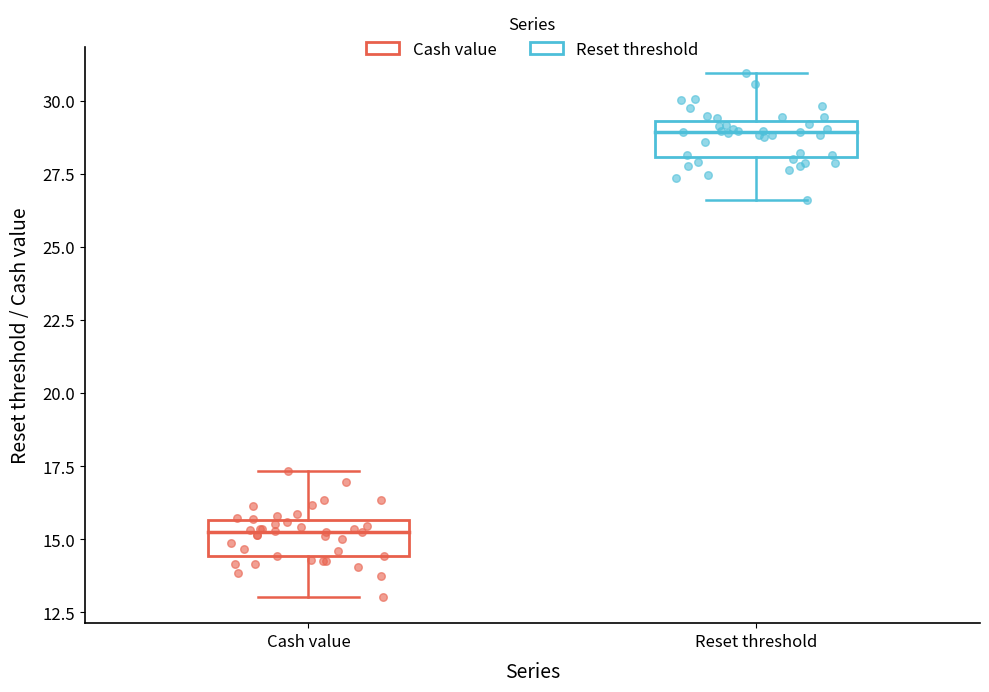

Reading left to right, read every box against the y-axis: the position of its median line, the range the box covers, and the ends of its whiskers. The values are not printed on the chart, so give them approximately, as read against the axis.

Cash value: median 15.5 (just below the box's upper edge), box 14.5 to 15.5, whiskers 13.0 to 17.5
Reset threshold: median 29.0, box 28.0 to 29.5, whiskers 26.5 to 31.0